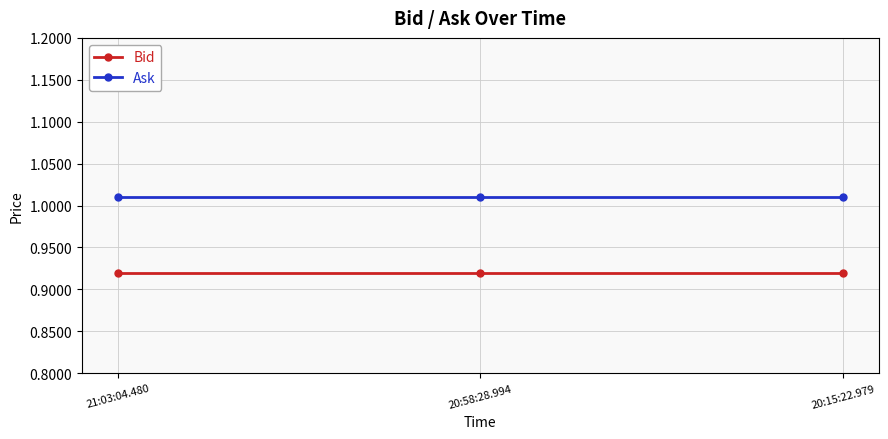

What is the label of the 2nd point from the right?

20:58:28.994